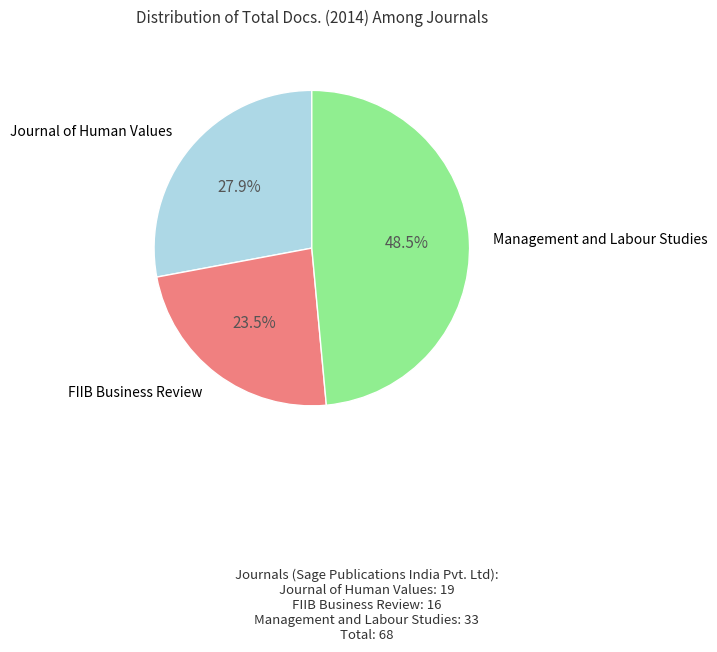

Is there a majority slice in this chart?

No